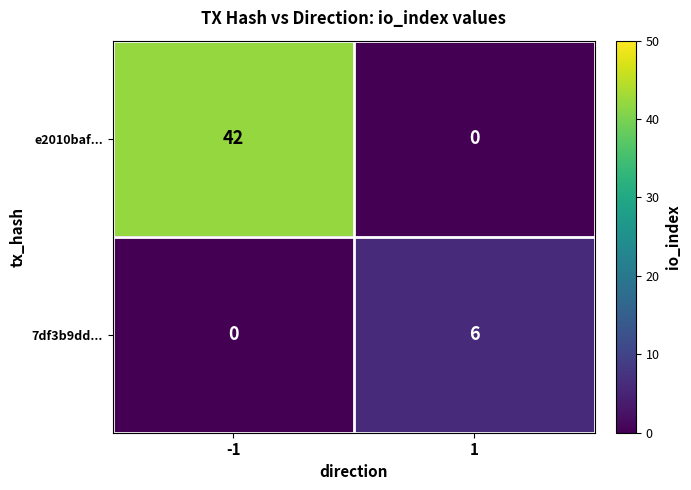

What is the maximum value shown in the chart?

42